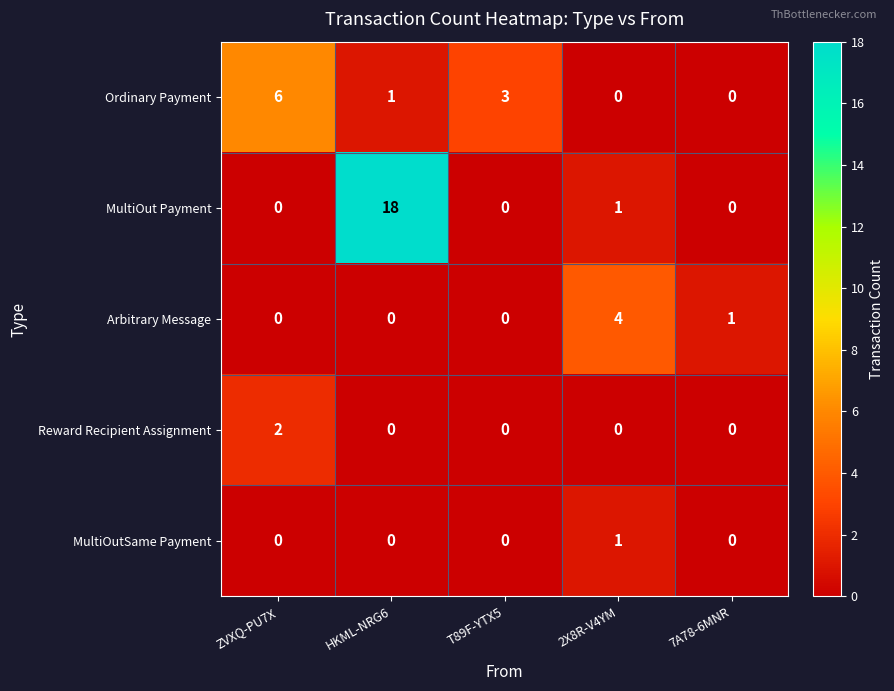

Is it true that Arbitrary Message equals 0 at T89F-YTX5?

True